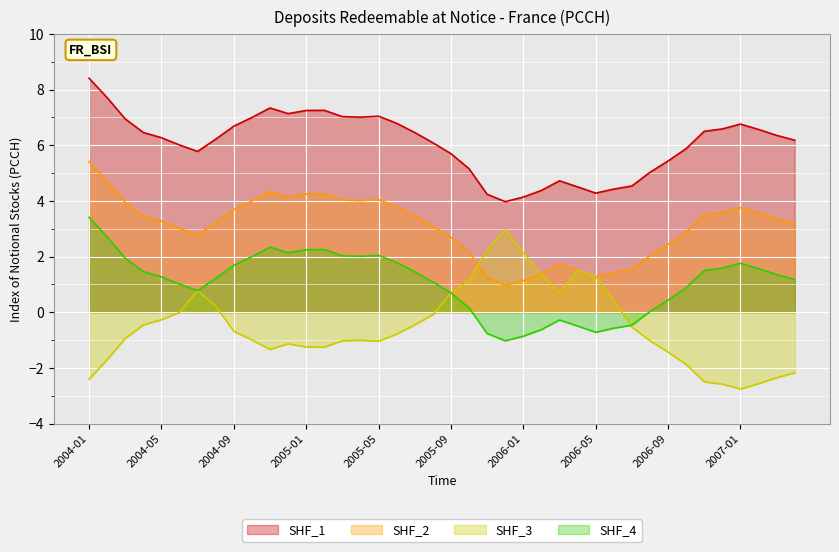

What is the difference between the maximum and minimum values in the OBS_VALUE_shifted series?

4.4